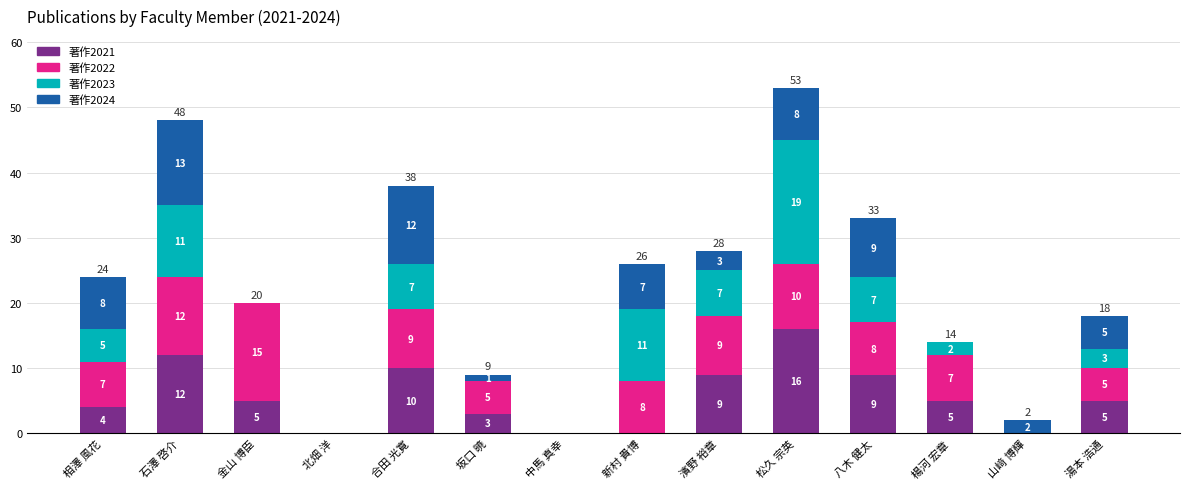

At which category is the sum across all series the highest?

松久 宗英